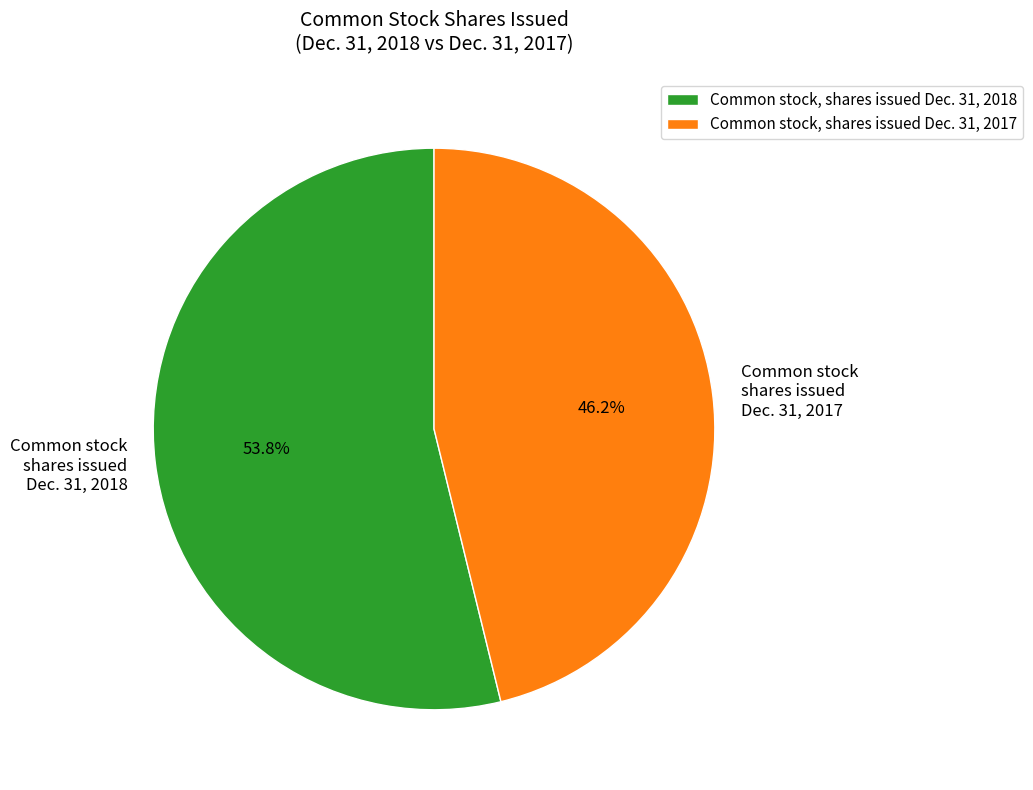

Between Common stock shares issued Dec. 31, 2018 and Common stock shares issued Dec. 31, 2017, which is larger?

Common stock shares issued Dec. 31, 2018